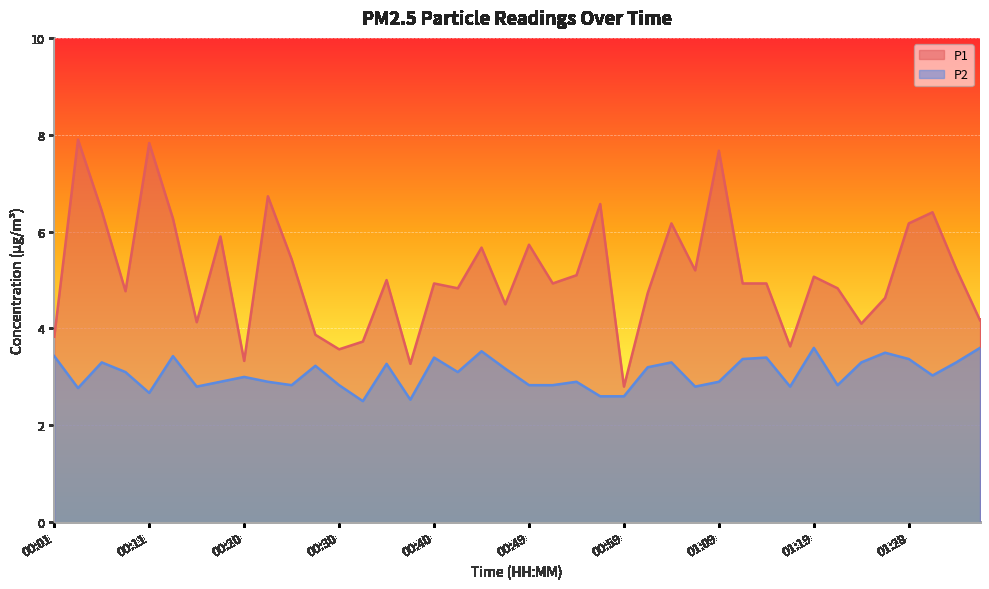

How many distinct data groups are displayed?

2